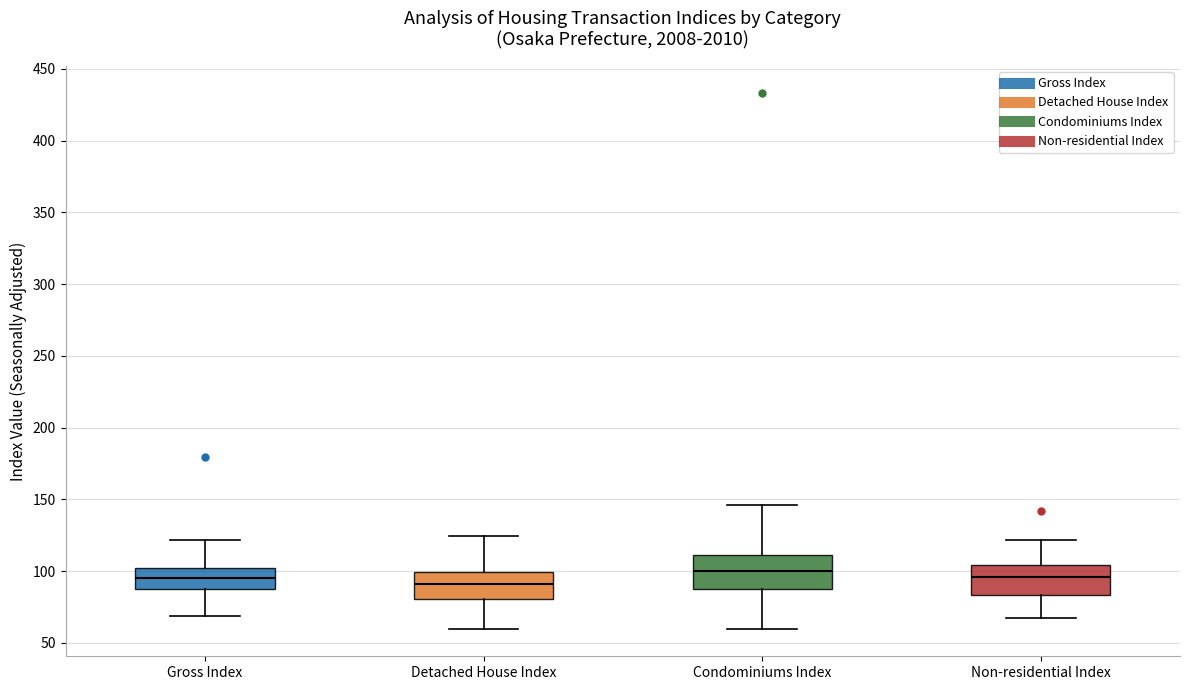

Reading left to right, transcribe this box plot: for each box, give where its median line is, the range the box spans, and where its two whiskers end, as read against the y-axis. The values are not printed on the chart, so give them approximately, as read against the axis.

Gross Index: median 95, box 85 to 100, whiskers 70 to 120
Detached House Index: median 90, box 80 to 100, whiskers 60 to 125
Condominiums Index: median 100, box 90 to 110, whiskers 60 to 145
Non-residential Index: median 95, box 85 to 105, whiskers 65 to 120